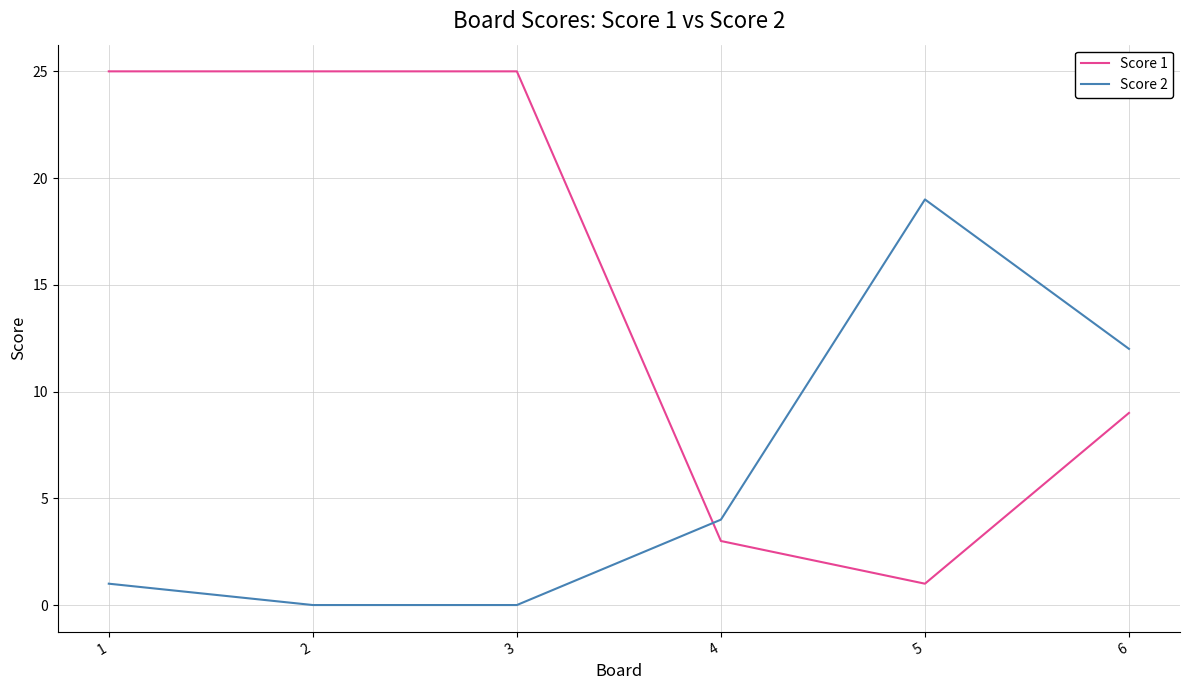

The value of Score 2 at 4 is 4. True or false?

True